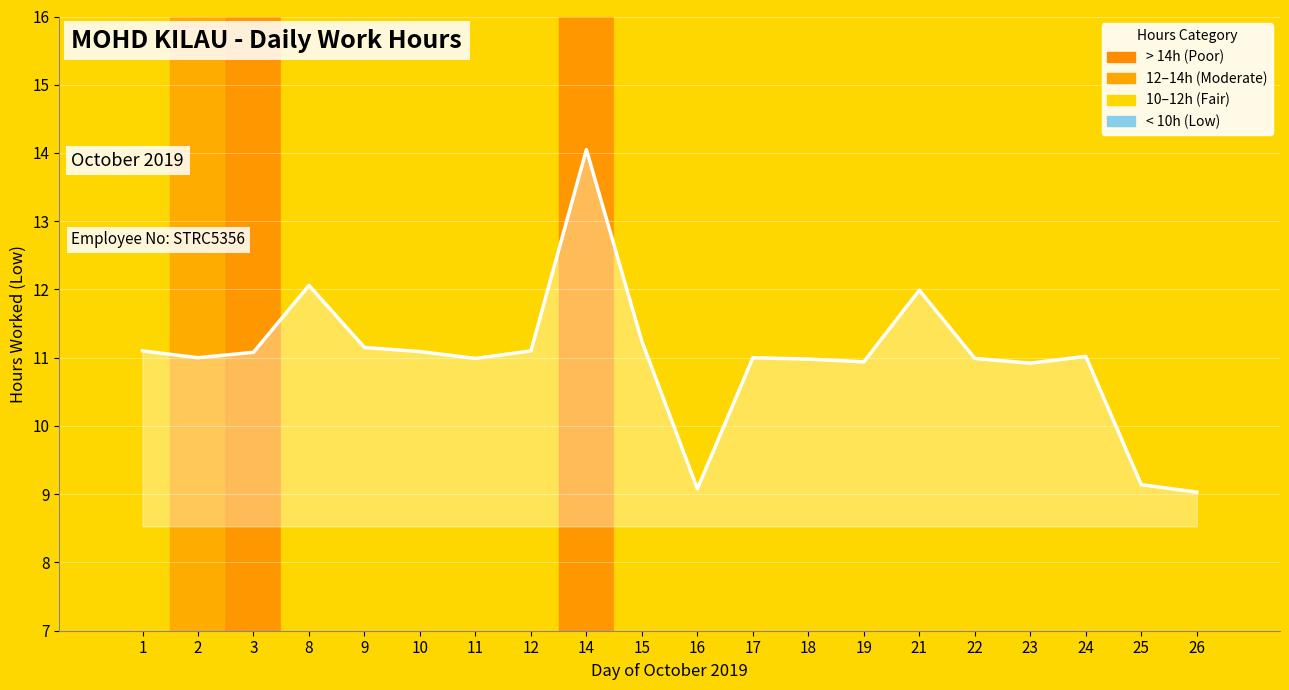

Reading left to right, extract all data points from this chart.

11.1	11.0	11.1	12.1	11.2	11.1	11.0	11.1	14.1	11.2	9.1	11.0	11.0	10.9	12.0	11.0	10.9	11.0	9.1	9.0